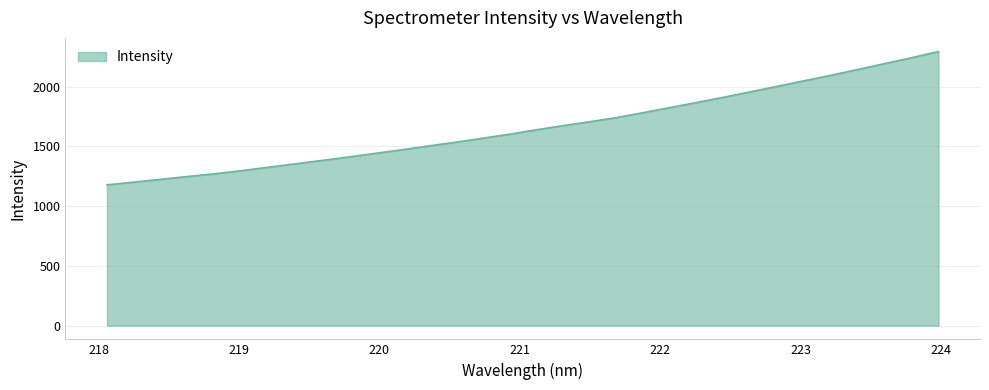

What is the smallest value displayed?

1178.8